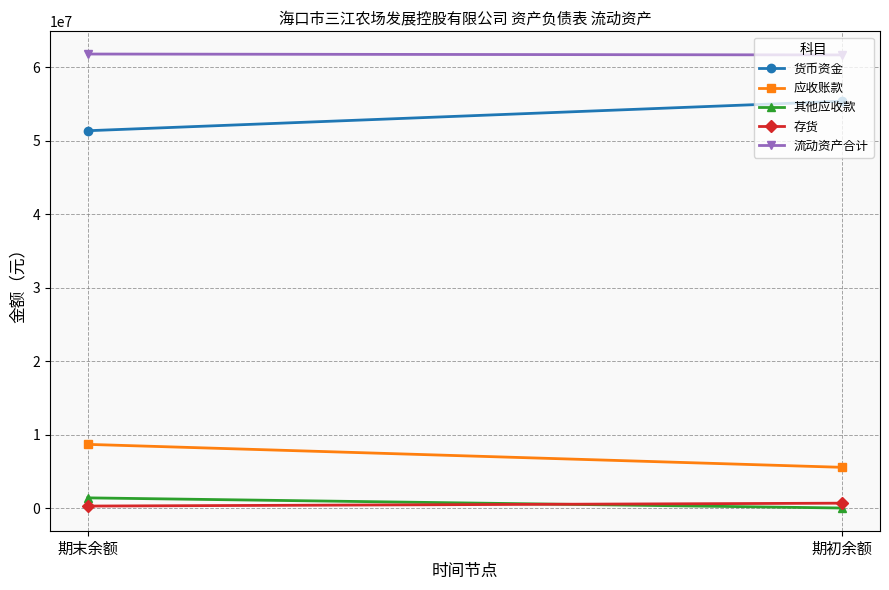

What is the smallest value displayed?

25690.4